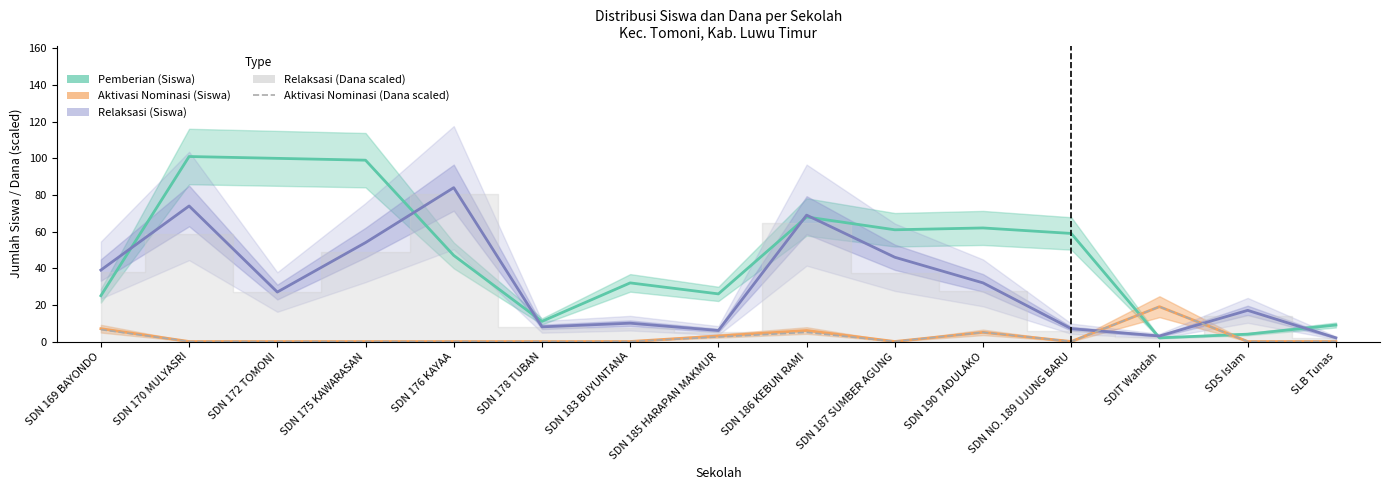

True or false: Relaksasi (Siswa) has a value of 10.1 at SDN NO. 189 UJUNG BARU.

False